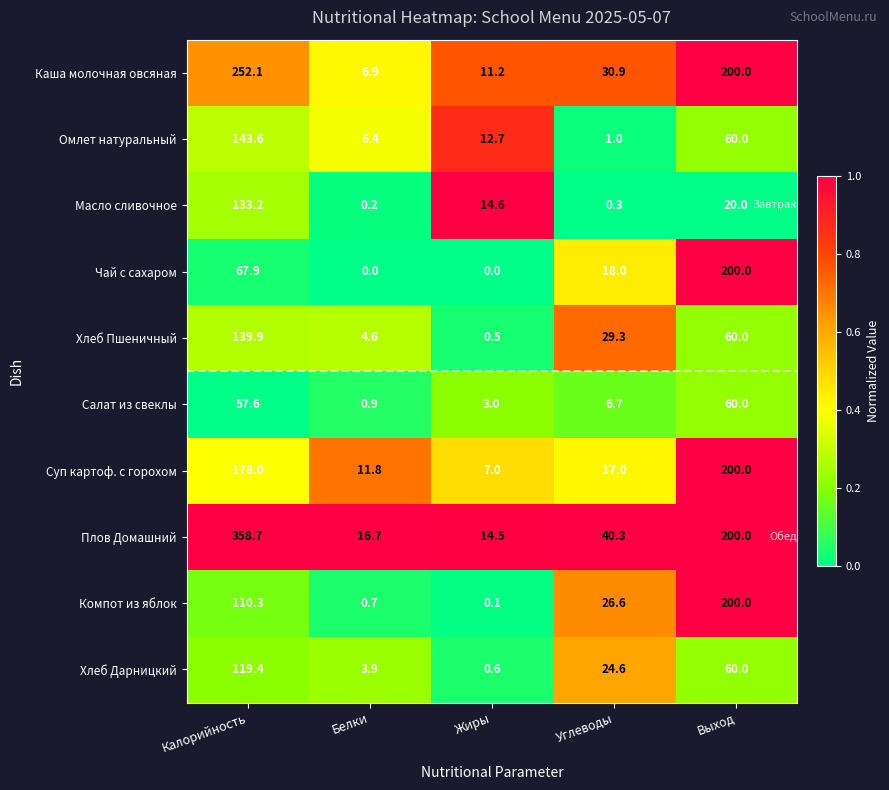

Is it true that Компот из яблок equals 75.4 at Выход?

False